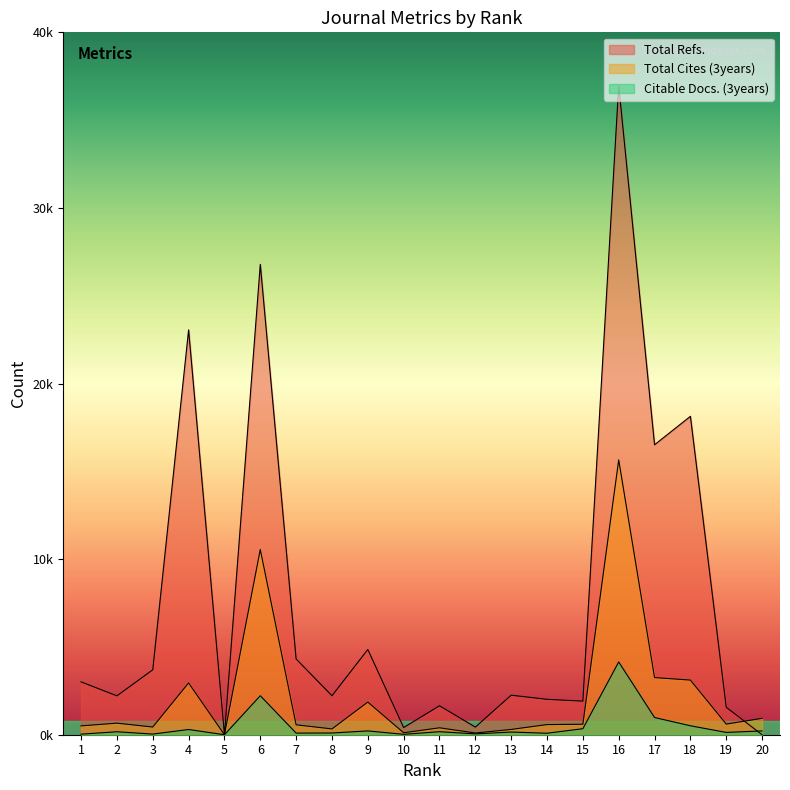

How many data points in Total Cites (3years) are less than 596?

10